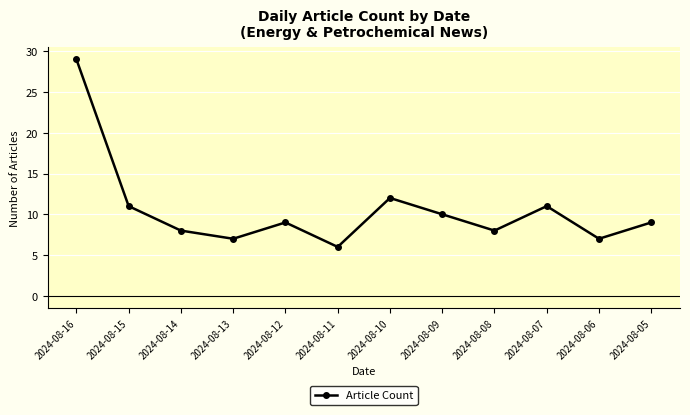

What is the value of the 1st point from the left?

29